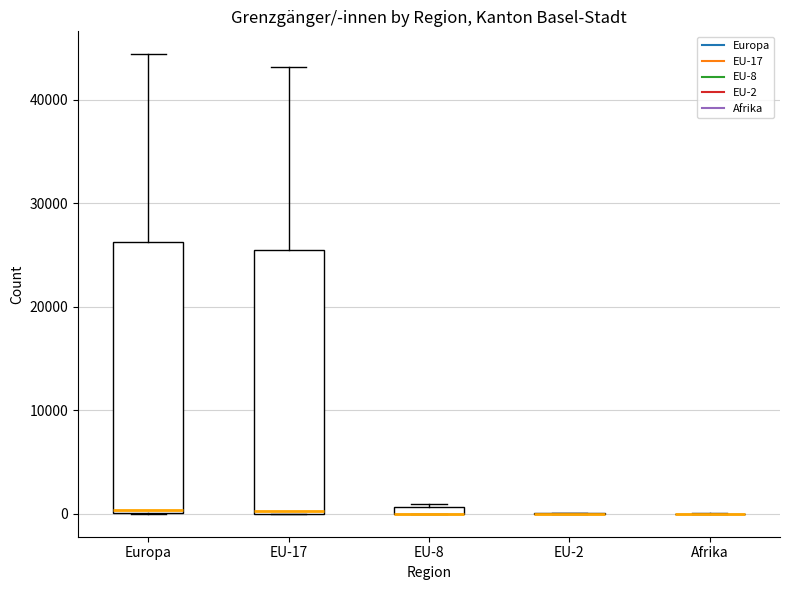

Where is the lower edge of the box for EU-17 on the y-axis? The values are not printed on the chart, so give them approximately, as read against the axis.

0